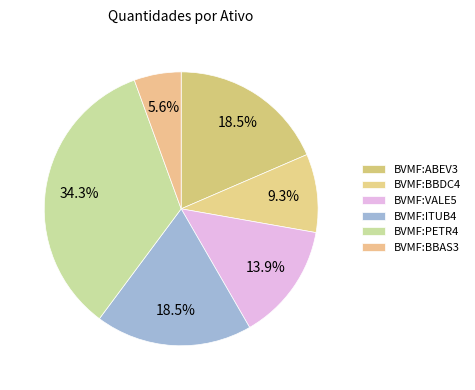

What percentage is NOT represented by BVMF:ITUB4?

81.5%